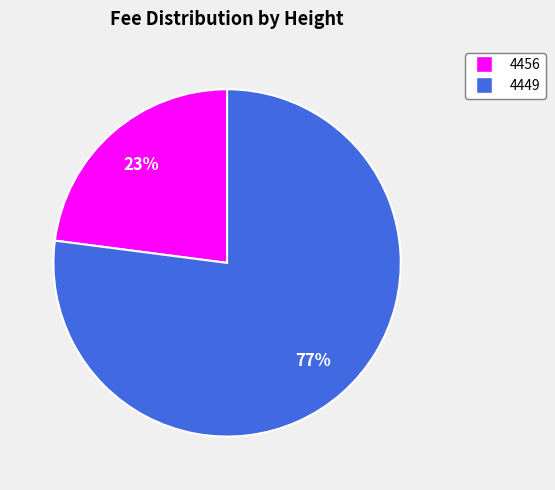

To the nearest percent, what is the difference between the largest and smallest slice percentages?

54%